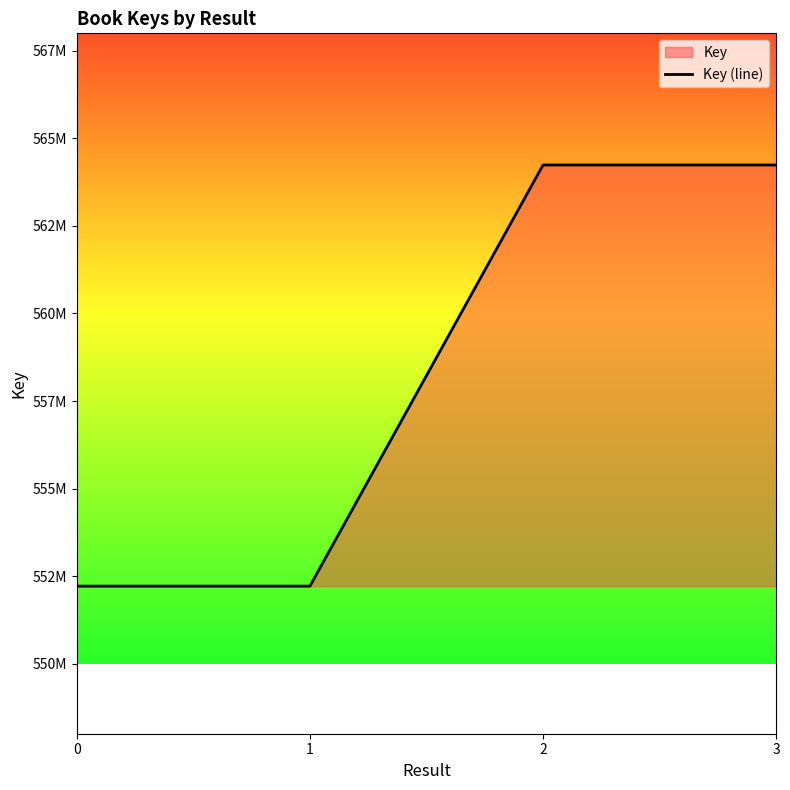

Which label corresponds to the largest value in the chart?

2